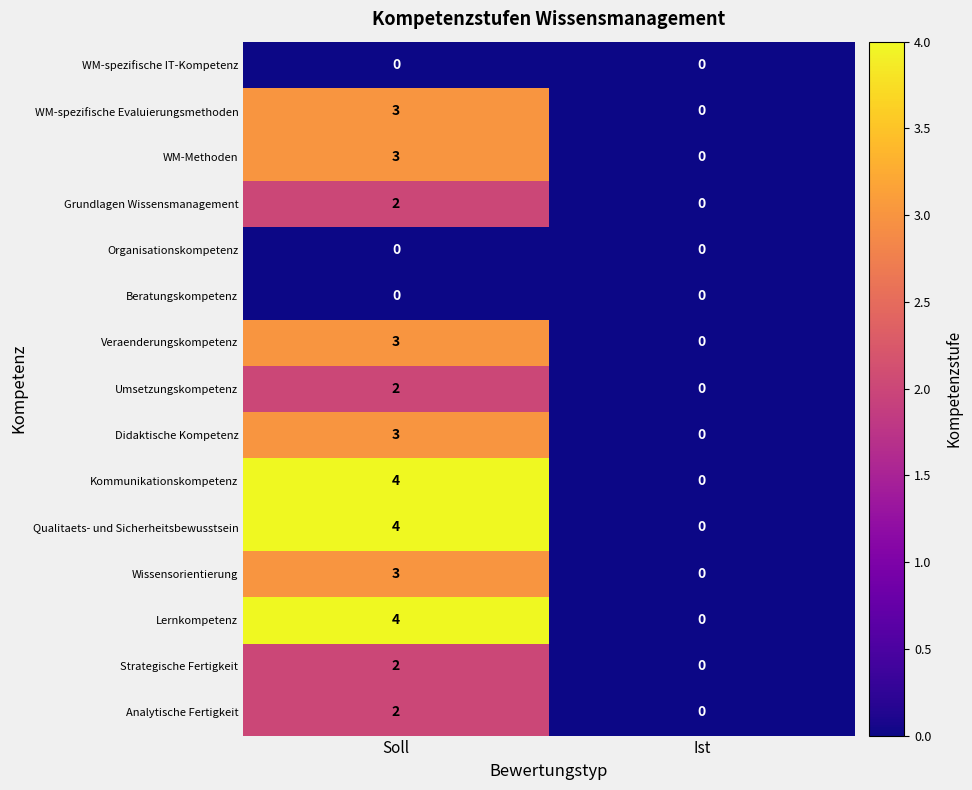

Which label corresponds to the largest value in the chart?

Soll